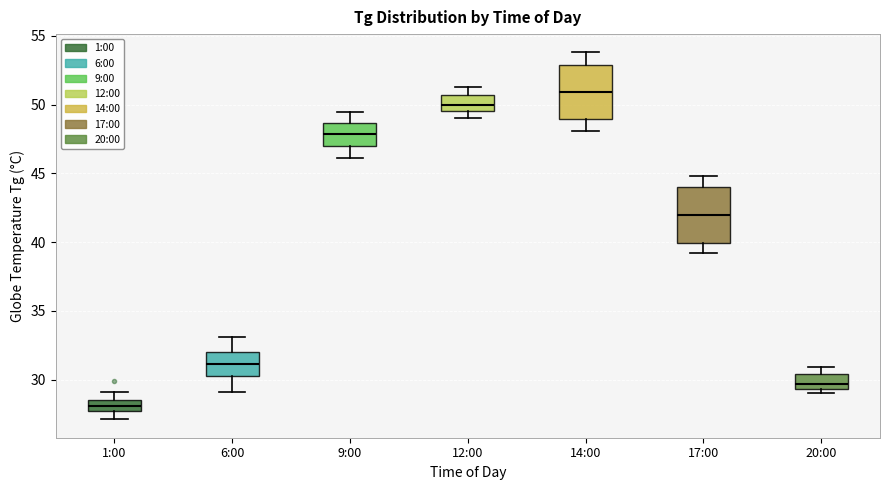

Reading left to right, read every box against the y-axis: the position of its median line, the range the box covers, and the ends of its whiskers. The values are not printed on the chart, so give them approximately, as read against the axis.

1:00: median 28.0, box 27.5 to 28.5, whiskers 27.0 to 29.0
6:00: median 31.0, box 30.5 to 32.0, whiskers 29.0 to 33.0
9:00: median 48.0, box 47.0 to 48.5, whiskers 46.0 to 49.5
12:00: median 50.0, box 49.5 to 50.5, whiskers 49.0 to 51.5
14:00: median 51.0, box 49.0 to 53.0, whiskers 48.0 to 54.0
17:00: median 42.0, box 40.0 to 44.0, whiskers 39.0 to 45.0
20:00: median 29.5 (just above the box's lower edge), box 29.5 to 30.5, whiskers 29.0 to 31.0